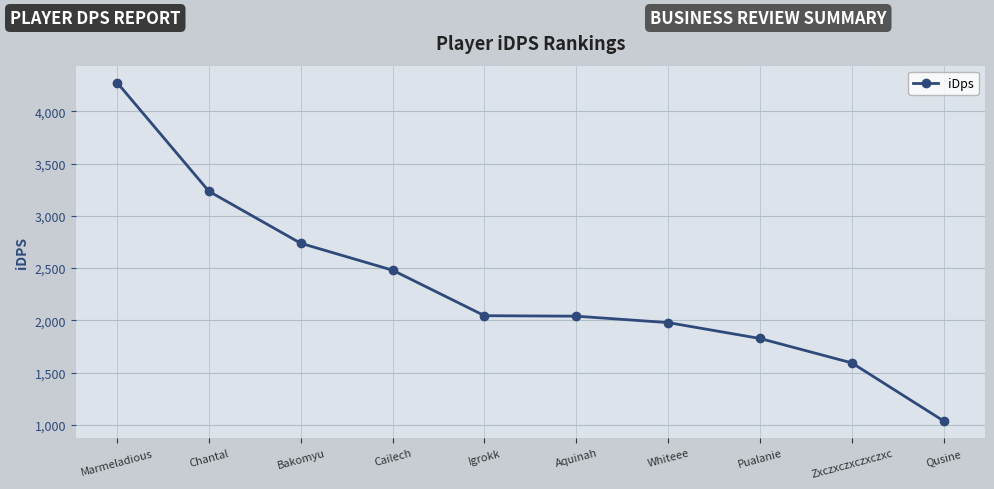

Count the number of values greater than 2044.

5